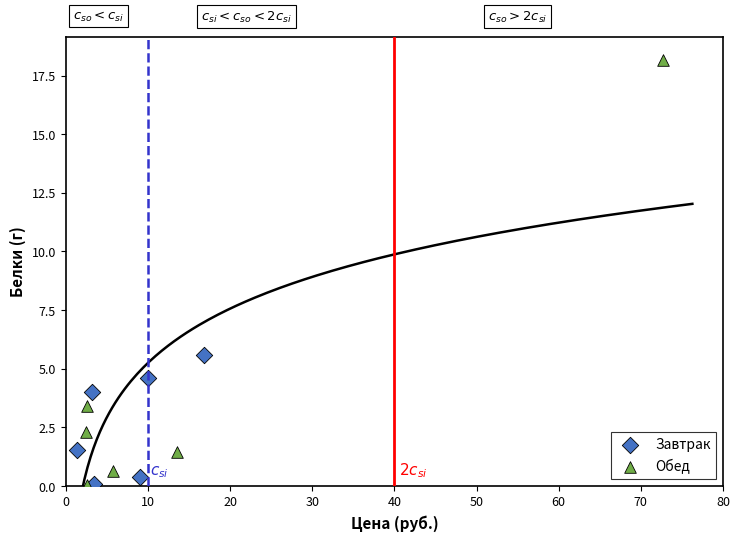

Which series has the largest Y range (max minus min)?

Обед